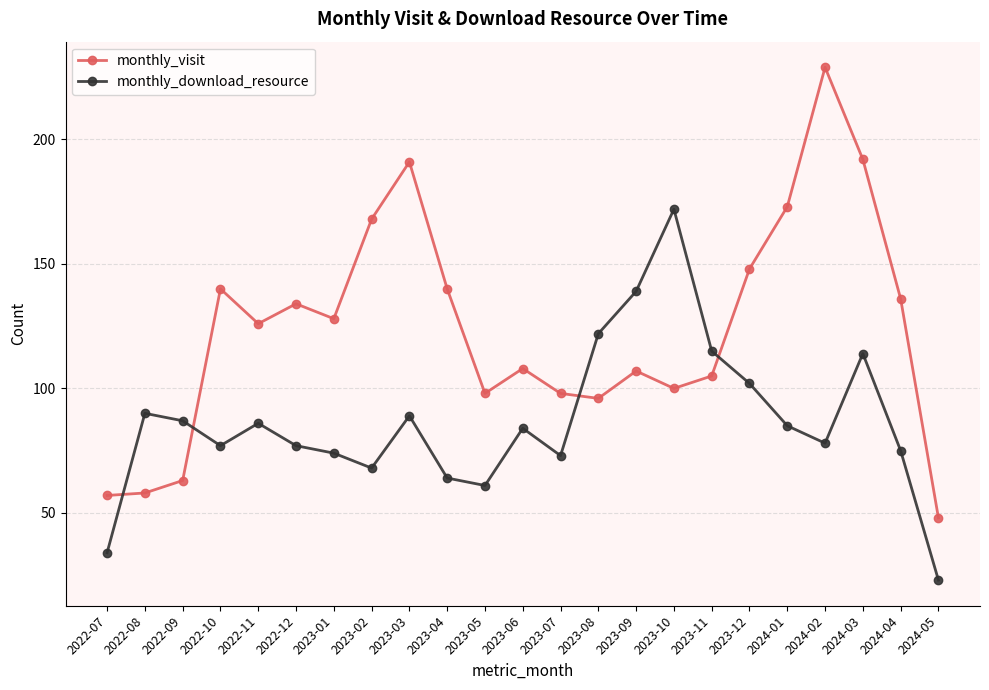

Which label corresponds to the smallest value in the chart?

2024-05